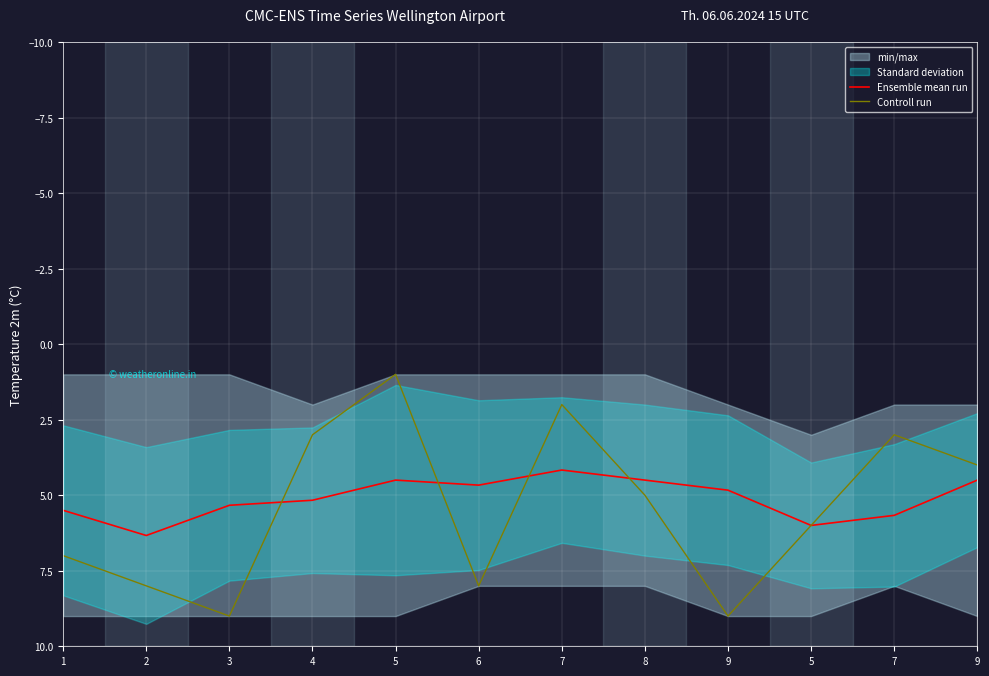

What is the value of the Ensemble mean run point at the 7th from the left?

4.2